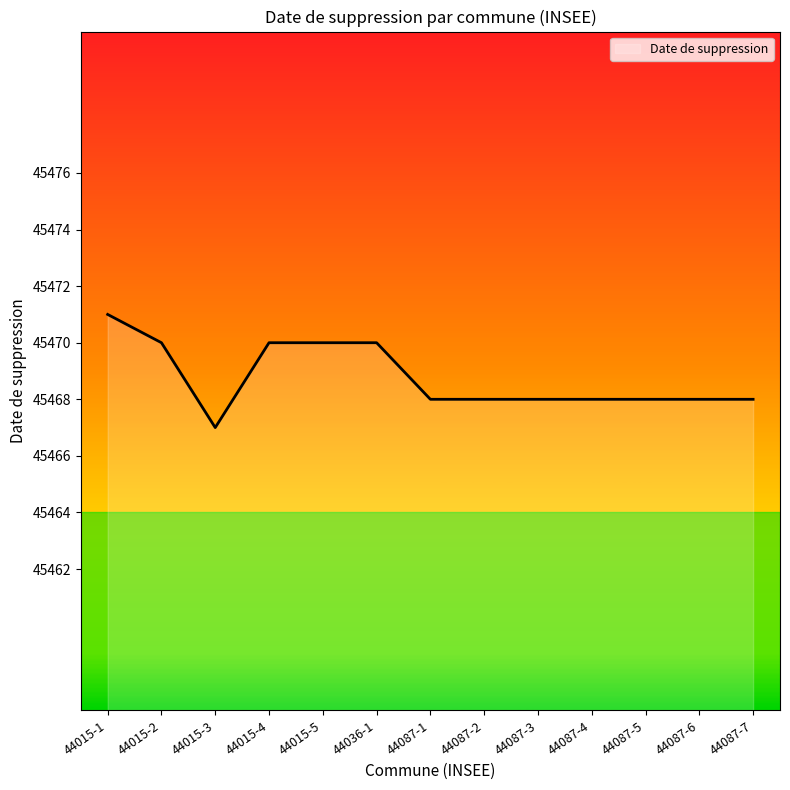

The value at 44087-2 is 79267. True or false?

False